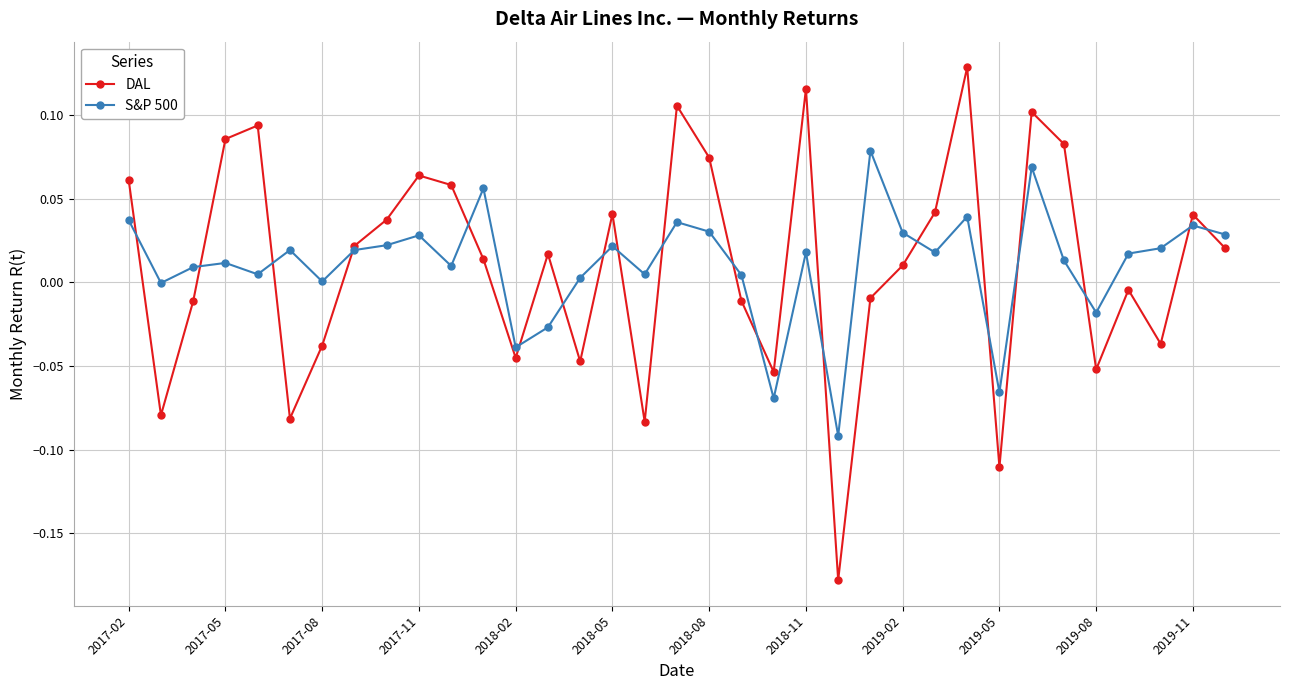

How many lines are shown in the chart?

2